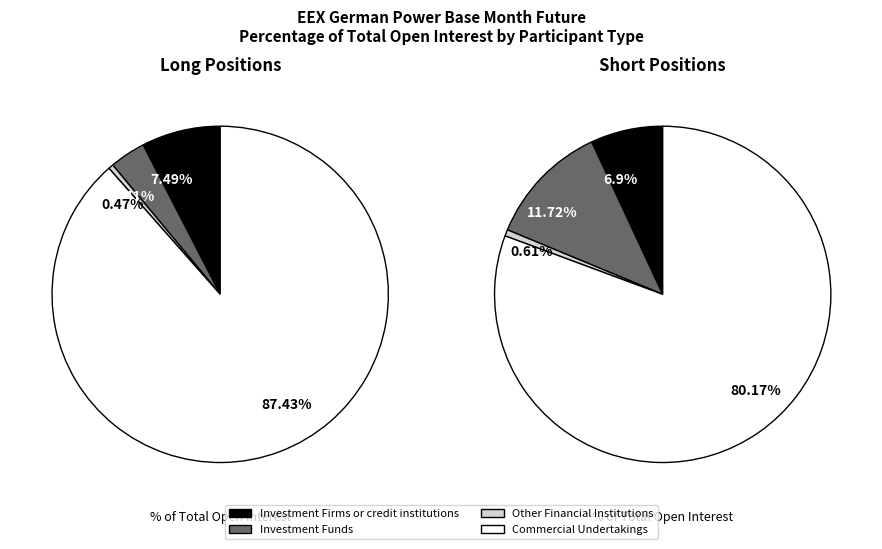

How many slices are in this pie chart?

4